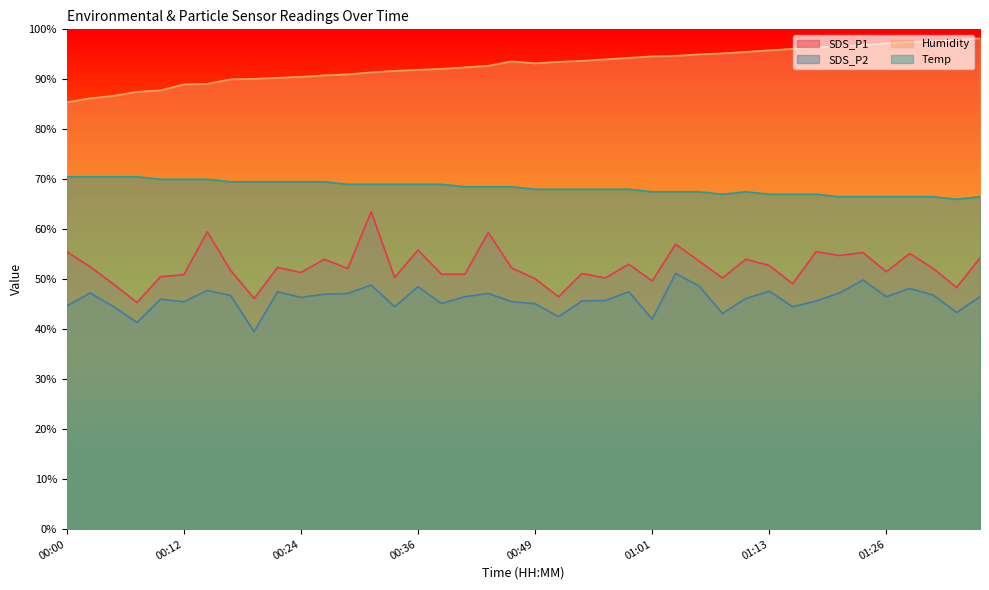

Reading right to left, transcribe all the data shown in this chart.

SDS_P1: 54.2	48.4	52.1	55.1	51.5	55.4	54.8	55.5	49.1	52.8	54.0	50.3	53.6	57.0	49.6	53.0	50.3	51.2	46.5	50.1	52.2	59.3	51.0	51.0	55.9	50.4	63.5	52.1	54.0	51.3	52.4	46.2	51.7	59.5	50.9	50.5	45.4	49.0	52.5	55.5
SDS_P2: 46.5	43.4	46.8	48.2	46.5	49.9	47.2	45.6	44.5	47.6	46.2	43.2	48.7	51.2	42.0	47.5	45.8	45.6	42.5	45.1	45.5	47.1	46.5	45.1	48.5	44.5	48.9	47.1	47.0	46.3	47.5	39.5	46.8	47.8	45.5	46.0	41.3	44.5	47.2	44.6
Humidity: 98.2	97.9	97.6	97.5	97.2	96.9	96.6	96.4	96.1	95.8	95.5	95.2	95.0	94.7	94.6	94.3	94.0	93.7	93.5	93.2	93.6	92.7	92.4	92.1	91.9	91.7	91.4	91.0	90.8	90.5	90.3	90.1	90.0	89.1	89.0	87.8	87.5	86.7	86.2	85.4
Temp: 66.5	66.0	66.5	66.5	66.5	66.5	66.5	67.0	67.0	67.0	67.5	67.0	67.5	67.5	67.5	68.0	68.0	68.0	68.0	68.0	68.5	68.5	68.5	69.0	69.0	69.0	69.0	69.0	69.5	69.5	69.5	69.5	69.5	70.0	70.0	70.0	70.5	70.5	70.5	70.5